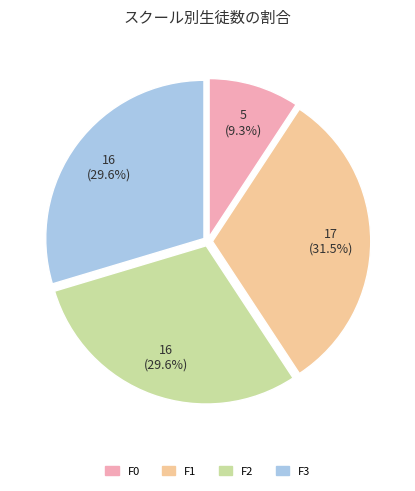

What percentage is the F3 slice, to the nearest percent?

30%